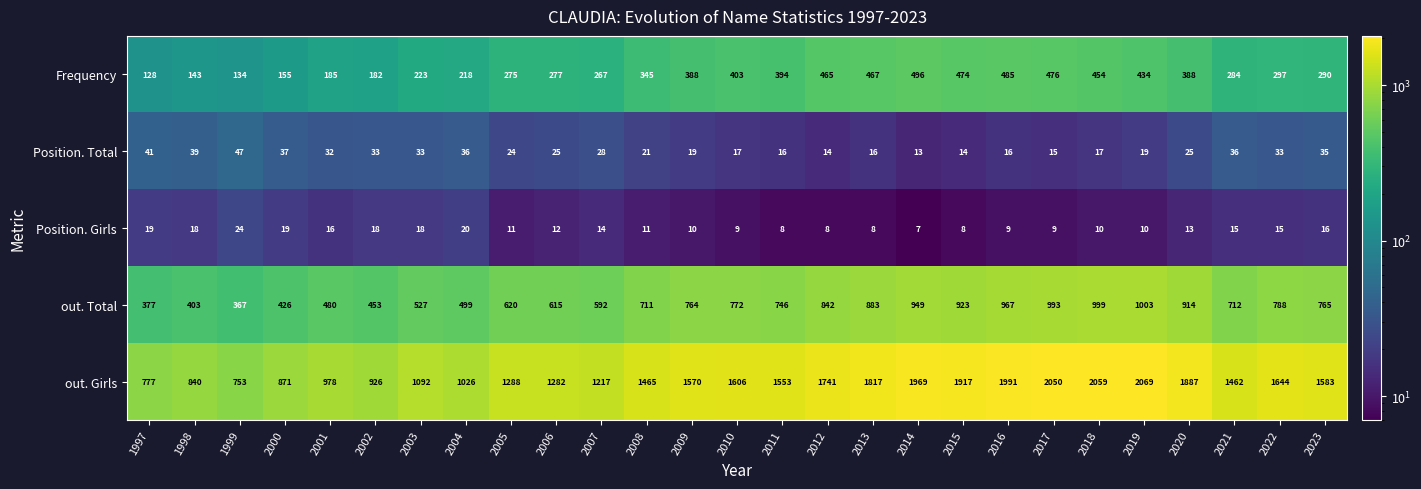

At which label is out. Girls closest to 1411?

2021